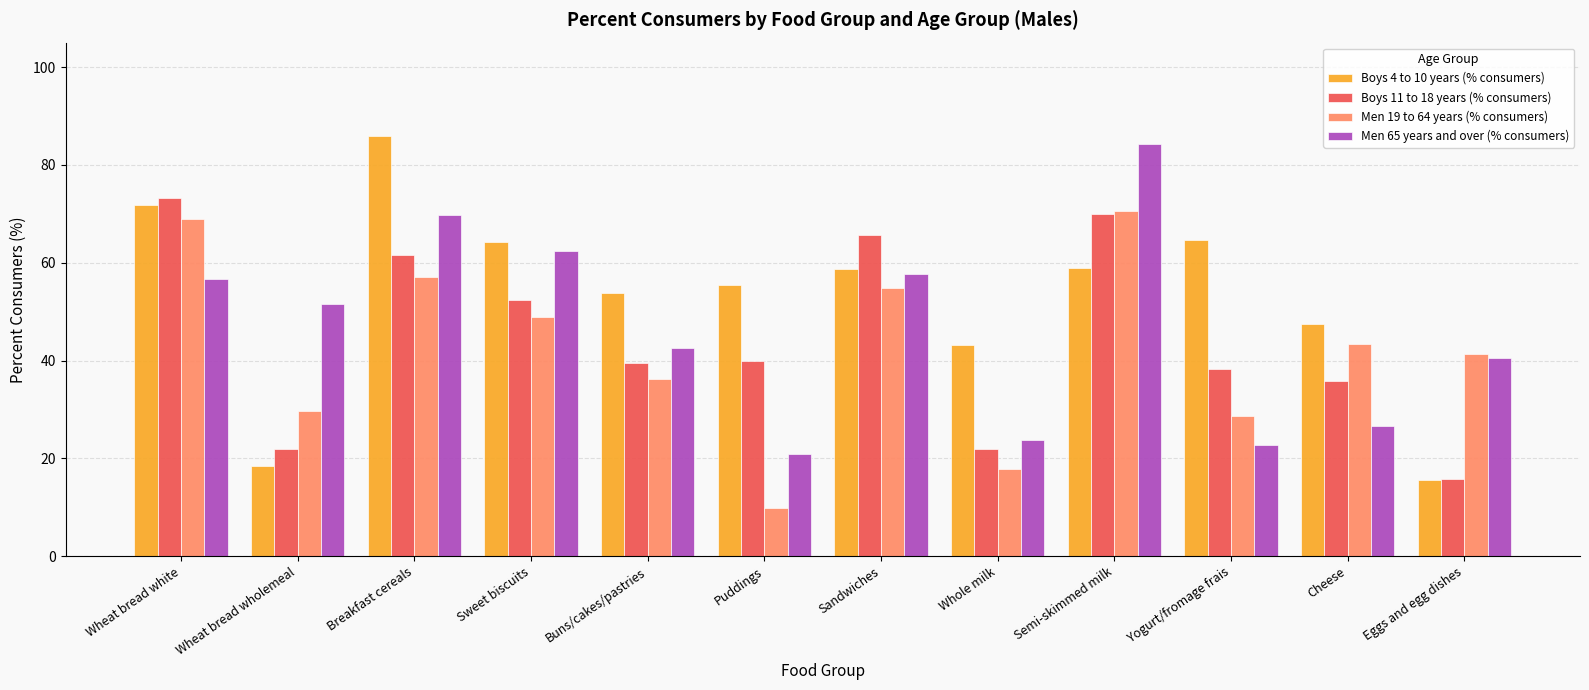

Which category has the highest value across all series?

Breakfast cereals